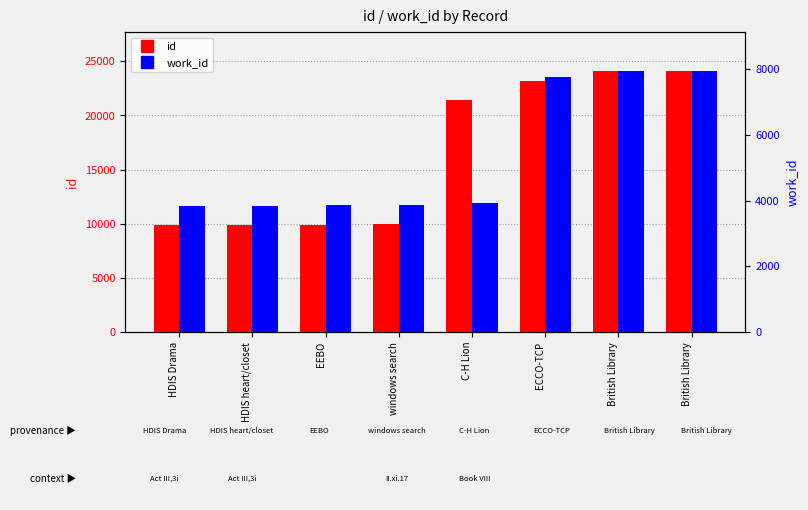

What is the difference between the highest and lowest values at EEBO?

6046